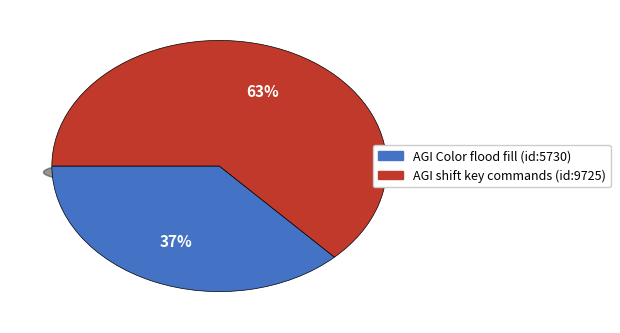

To the nearest percent, what percentage of the pie is AGI IIgs: shift key commands don't work?

63%